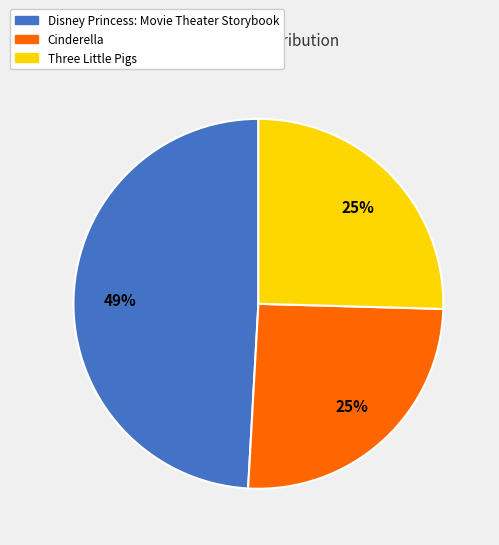

Is the sum of Three Little Pigs and Disney Princess: Movie Theater Storybook greater than half?

Yes